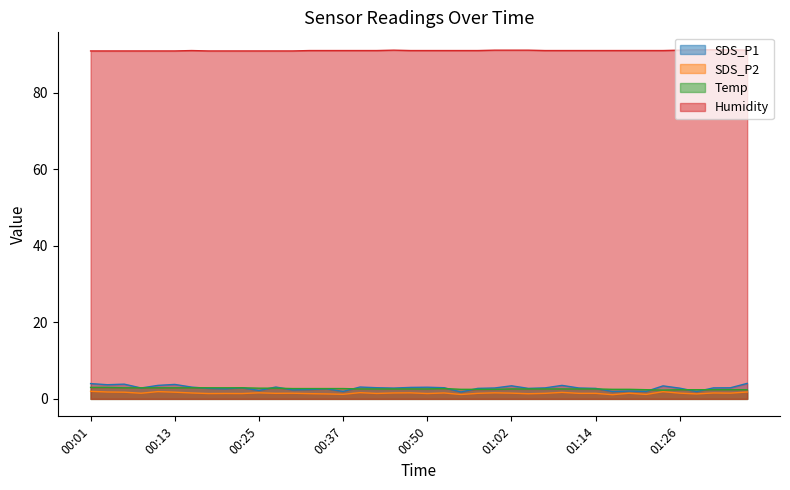

True or false: Temp has a value of 2.5 at 00:59.

True